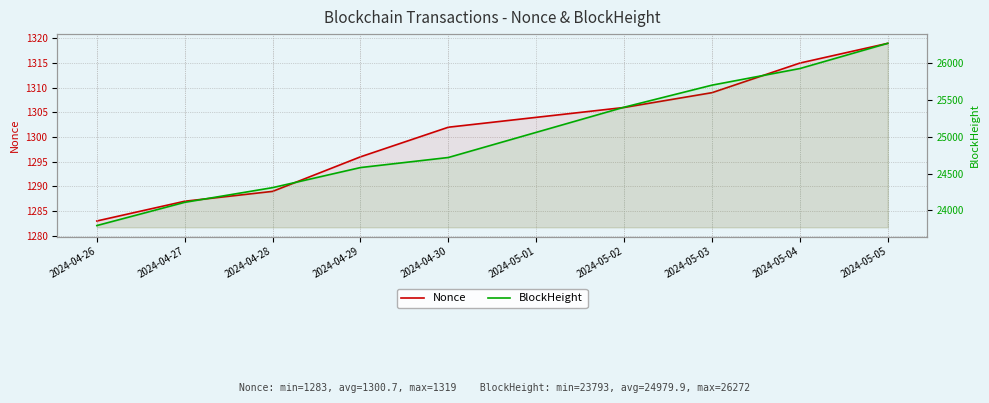

What position from the left is 2024-04-30?

5